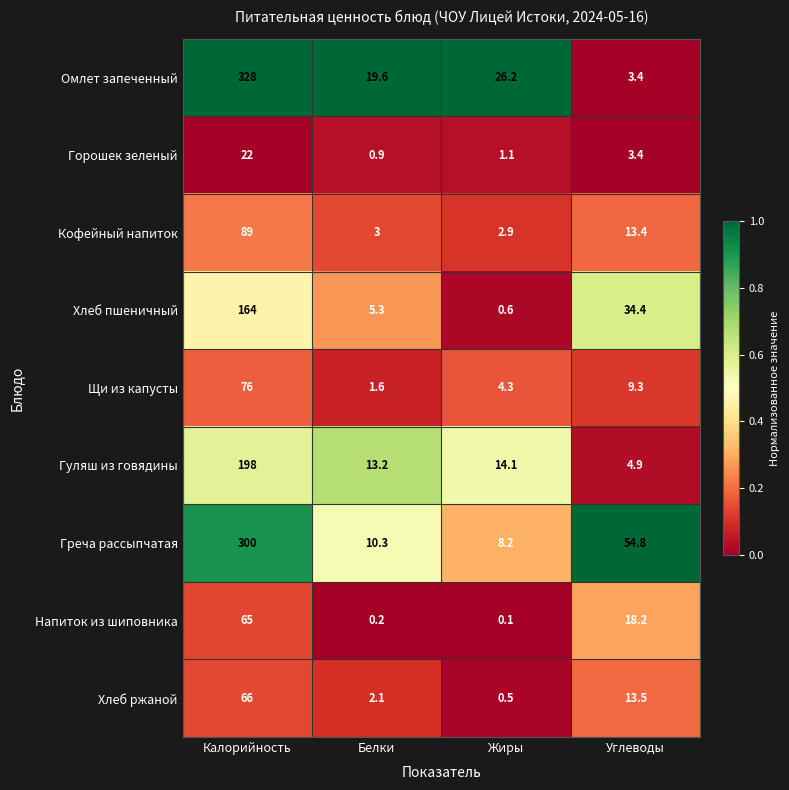

How many data points does each series have?

4